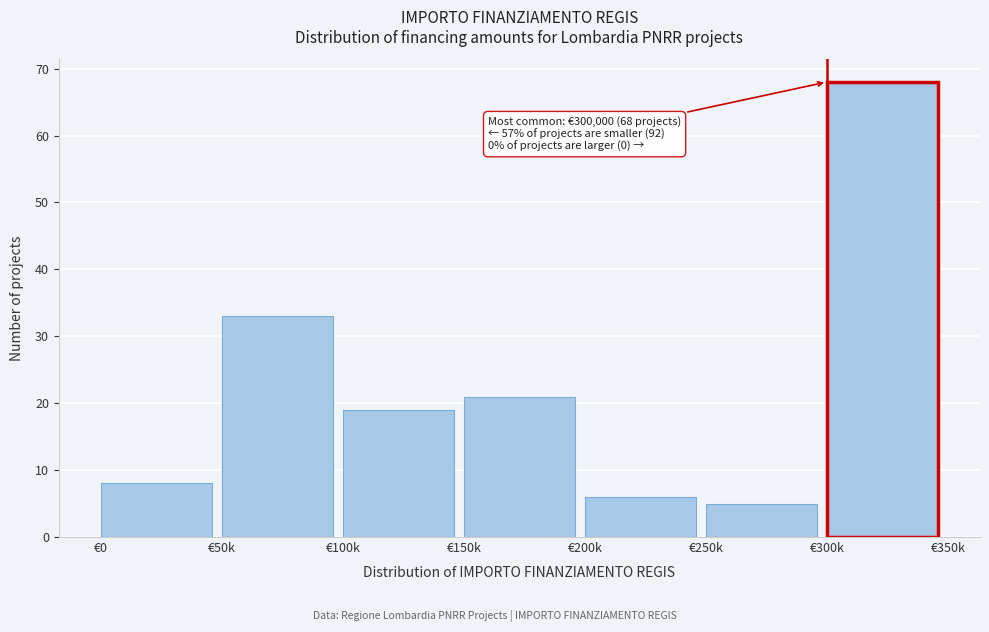

Reading left to right, what are all the values shown in this chart?

8	33	19	21	6	5	68